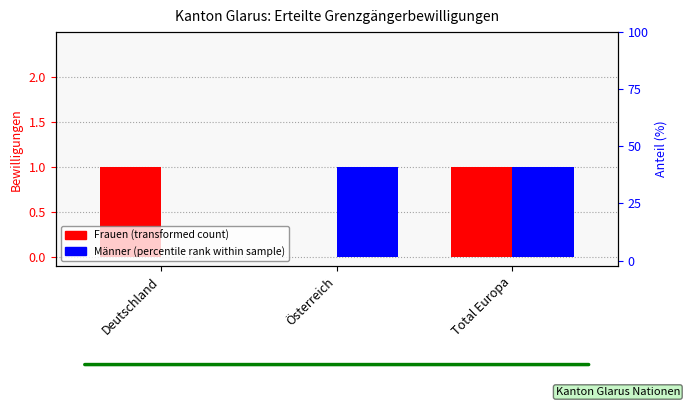

Which series contains the highest Y value?

Total (pct scale)